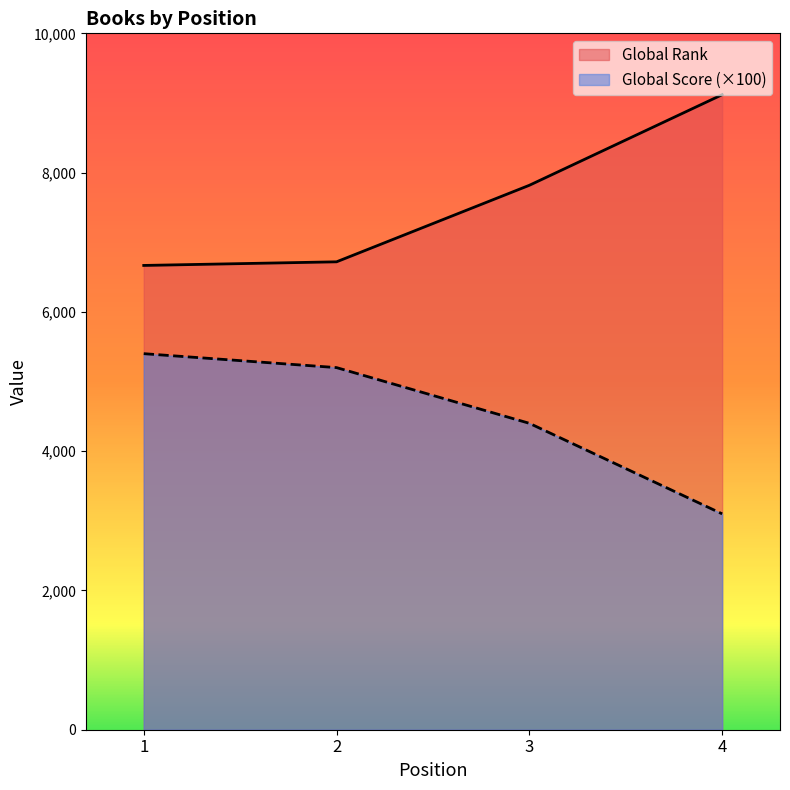

List the labels in order of Global Score value, smallest first.

4, 3, 2, 1